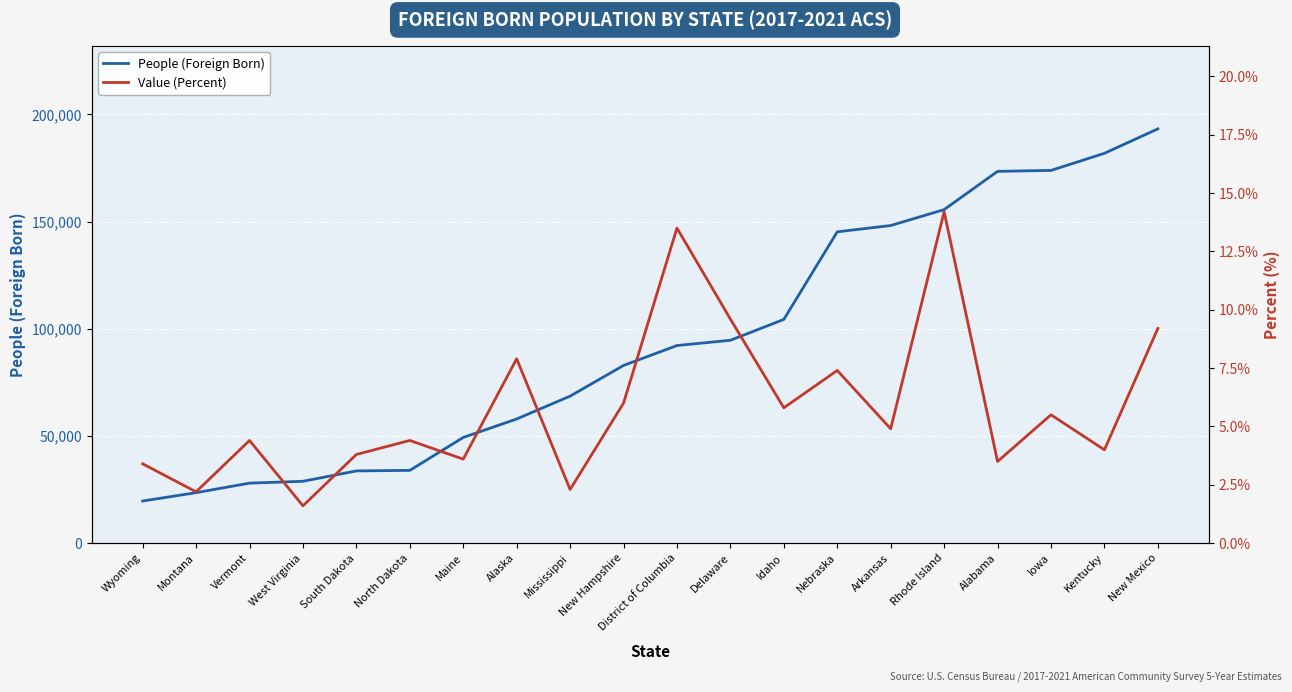

True or false: Value (Percent) and People (Foreign Born) cross at least once.

False